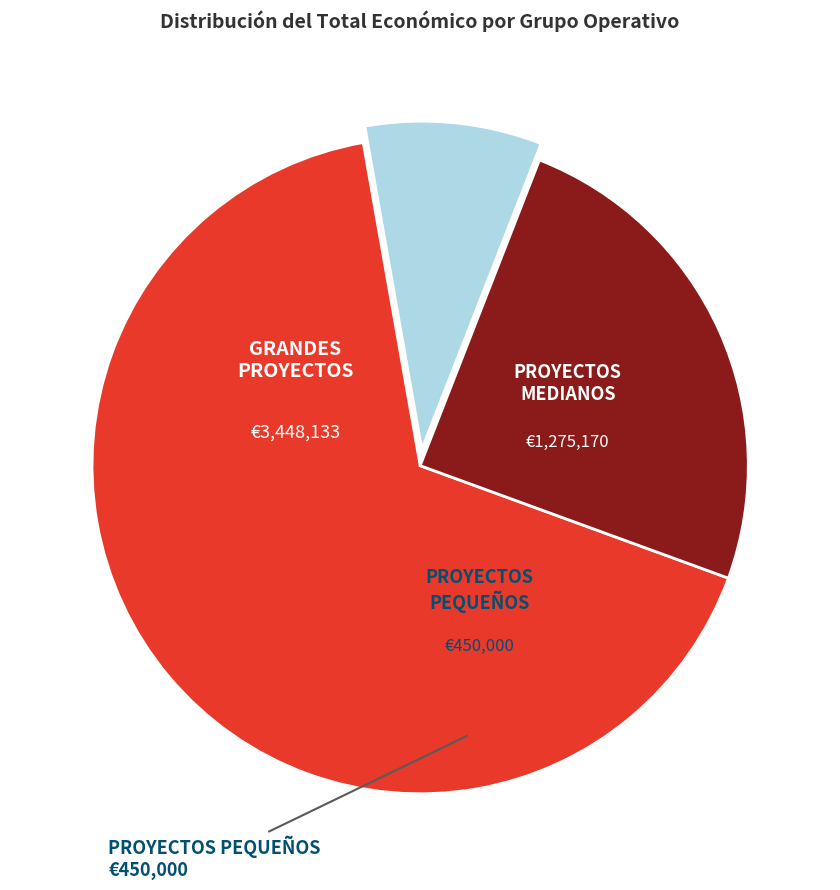

Is there any slice that represents more than half of the pie?

Yes